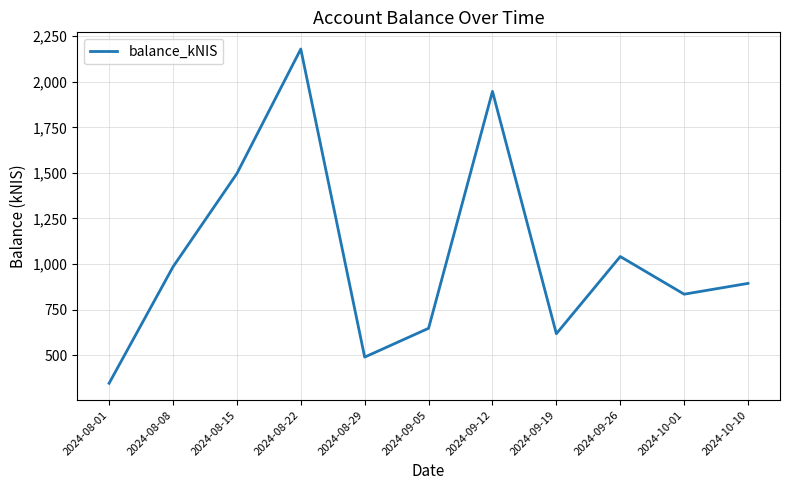

Read the value at 2024-09-26.

1040.8